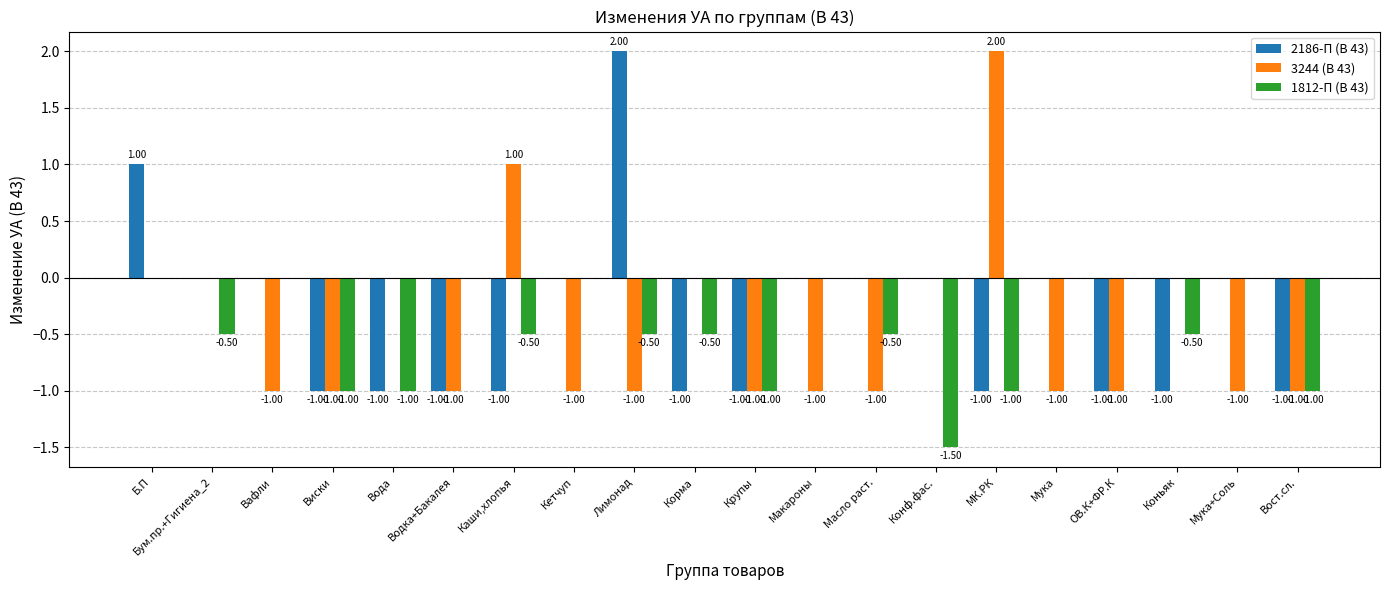

How many groups of bars are there?

20